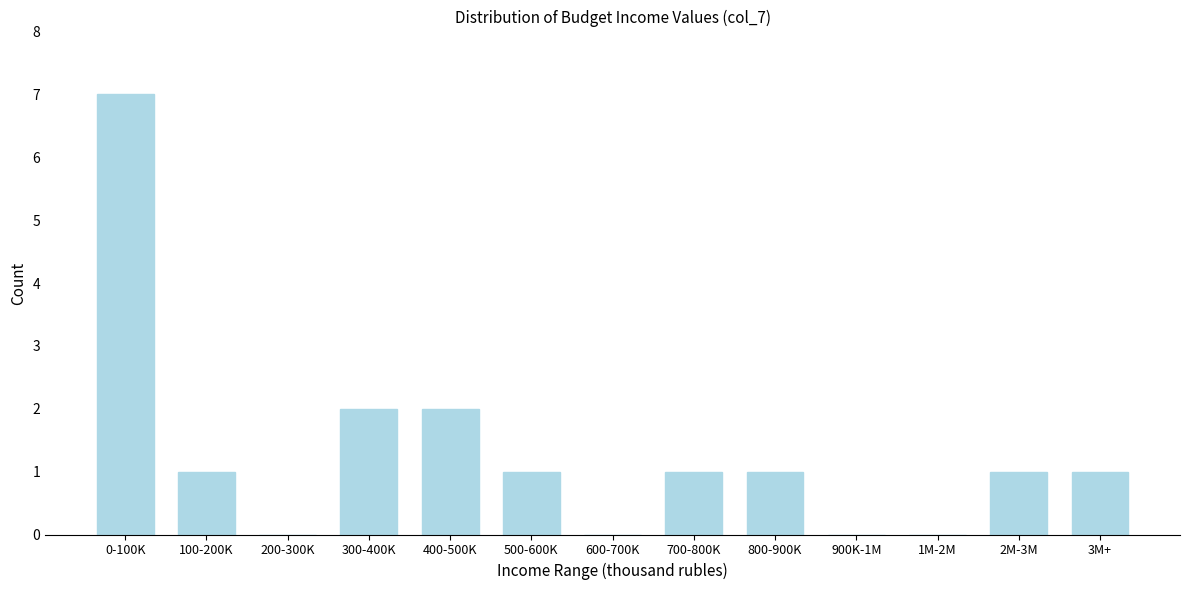

Reading left to right, what are all the values shown in this chart?

0-100K=7	100-200K=1	200-300K=0	300-400K=2	400-500K=2	500-600K=1	600-700K=0	700-800K=1	800-900K=1	900K-1M=0	1M-2M=0	2M-3M=1	3M+=1